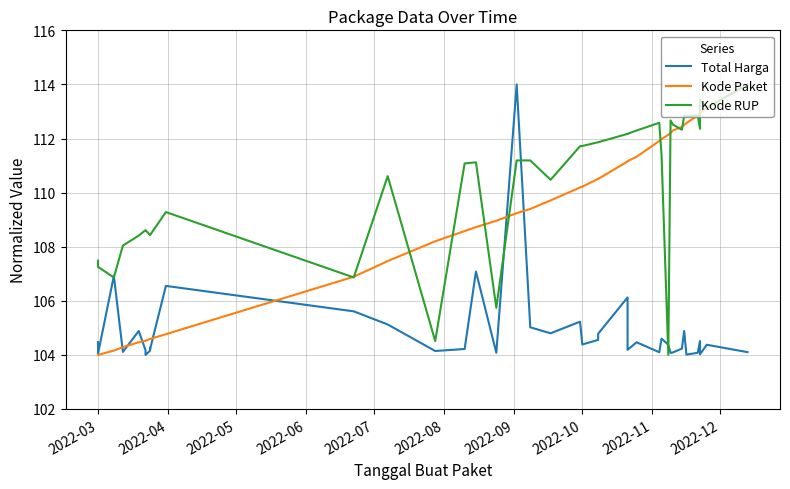

Reading right to left, extract all data points from this chart.

Total Harga: 104.1	104.4	104.0	104.5	104.1	104.0	104.9	104.2	104.1	104.1	104.4	104.6	104.1	104.5	104.2	106.1	104.8	104.6	104.4	105.2	104.8	105.0	114.0	104.1	107.1	104.2	104.1	105.1	105.6	106.6	104.2	104.3	104.2	104.0	104.2	104.9	104.1	106.9	104.0	104.5
Kode Paket: 114.0	113.1	112.9	112.9	112.9	112.6	112.5	112.4	112.3	112.2	112.1	112.0	111.9	111.3	111.2	111.1	110.5	110.5	110.2	110.2	109.7	109.4	109.2	109.0	108.7	108.6	108.2	107.5	106.9	104.8	104.6	104.6	104.6	104.5	104.5	104.5	104.3	104.2	104.0	104.0
Kode RUP: 114.0	113.1	113.4	112.4	112.9	112.8	112.8	112.3	112.5	112.7	104.0	111.4	112.6	112.3	112.2	112.2	111.9	111.9	111.7	111.7	110.5	111.2	111.2	105.7	111.1	111.1	104.5	110.6	106.9	109.3	108.4	108.4	108.4	108.6	108.6	108.4	108.0	106.9	107.3	107.5